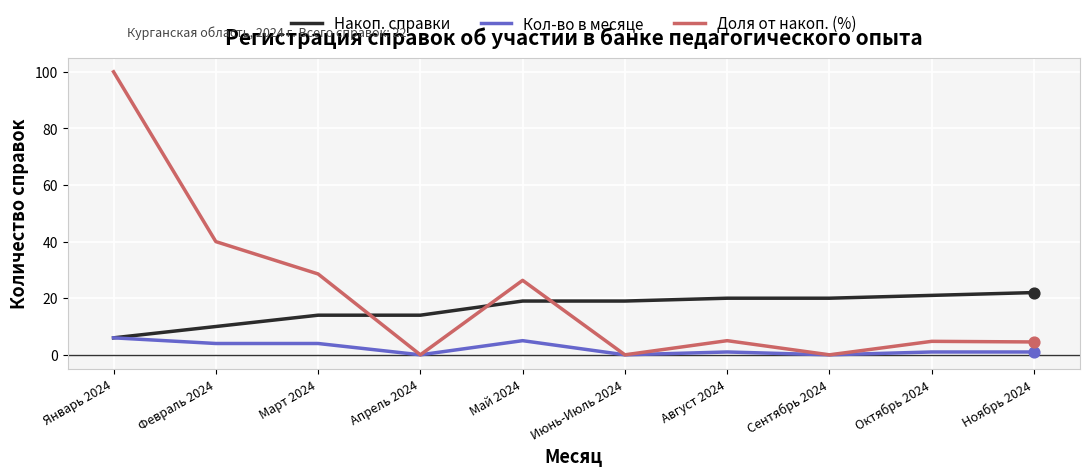

At how many categories does at least one series exceed 56?

1